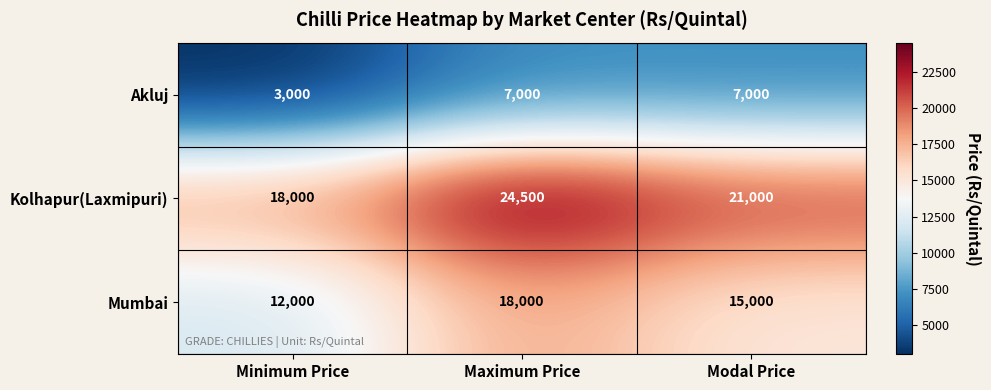

What value does the Akluj series have at Modal Price, to the nearest 50?

7000